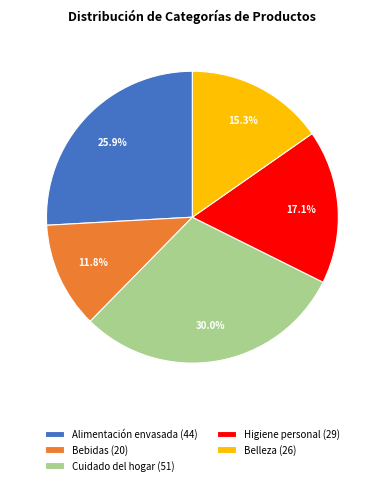

True or false: Alimentación envasada accounts for 26% of the total.

True